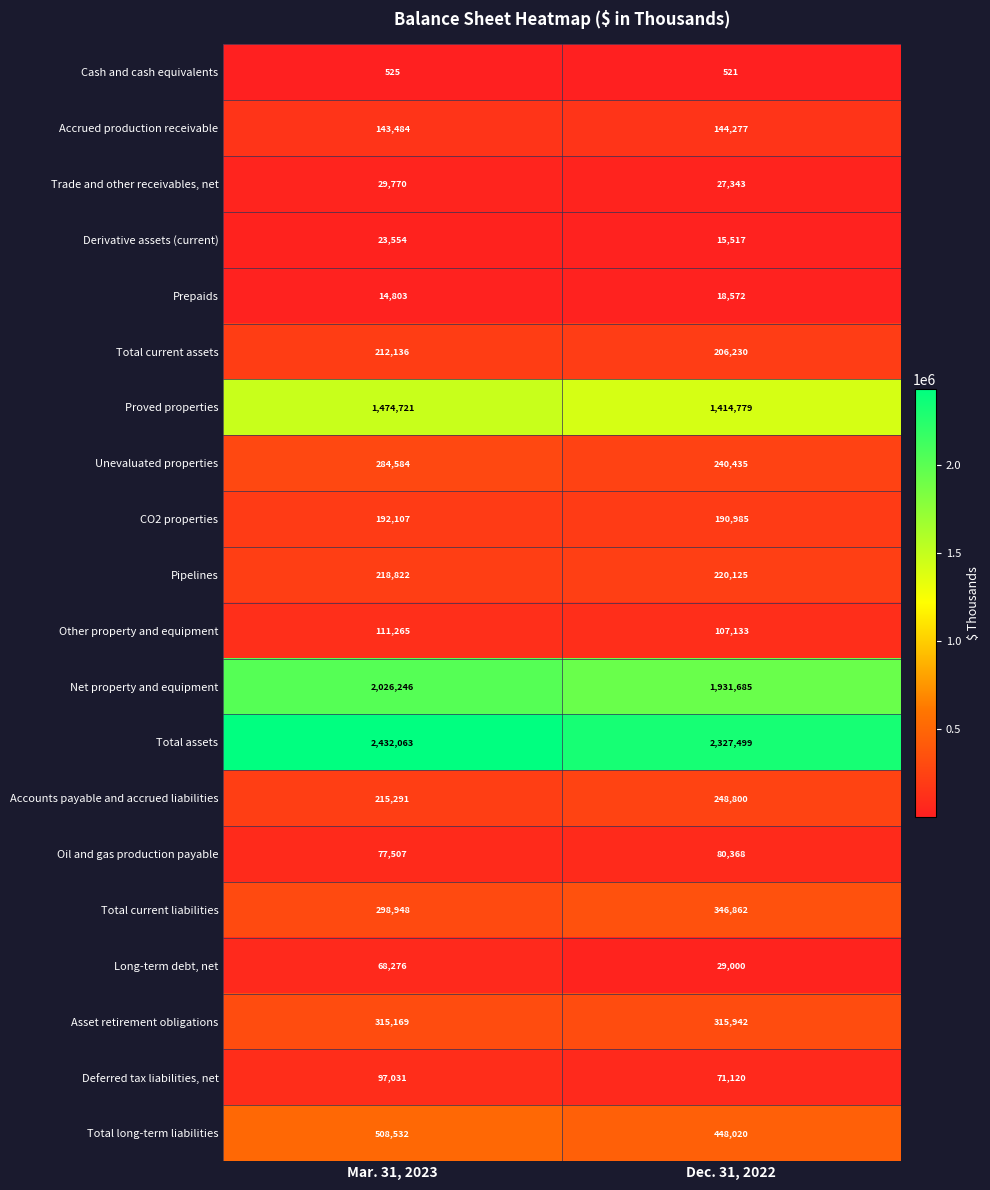

How many series are shown in this chart?

20